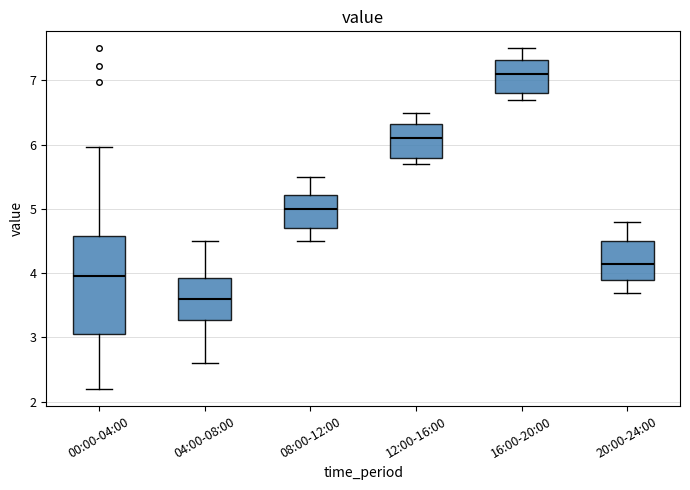

Which box's median line is the lowest?

04:00-08:00